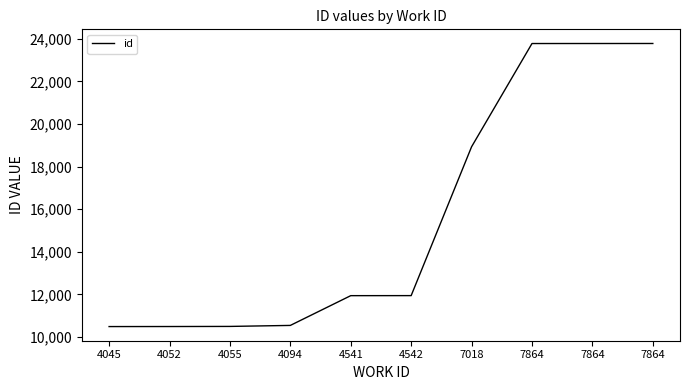

The chart shows a value of 15632 at 7864. True or false?

False